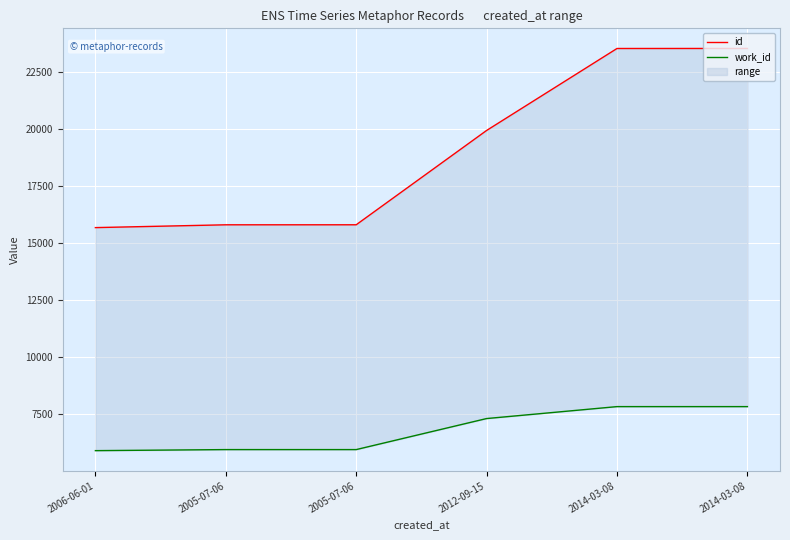

Which series has the largest total across all categories?

id